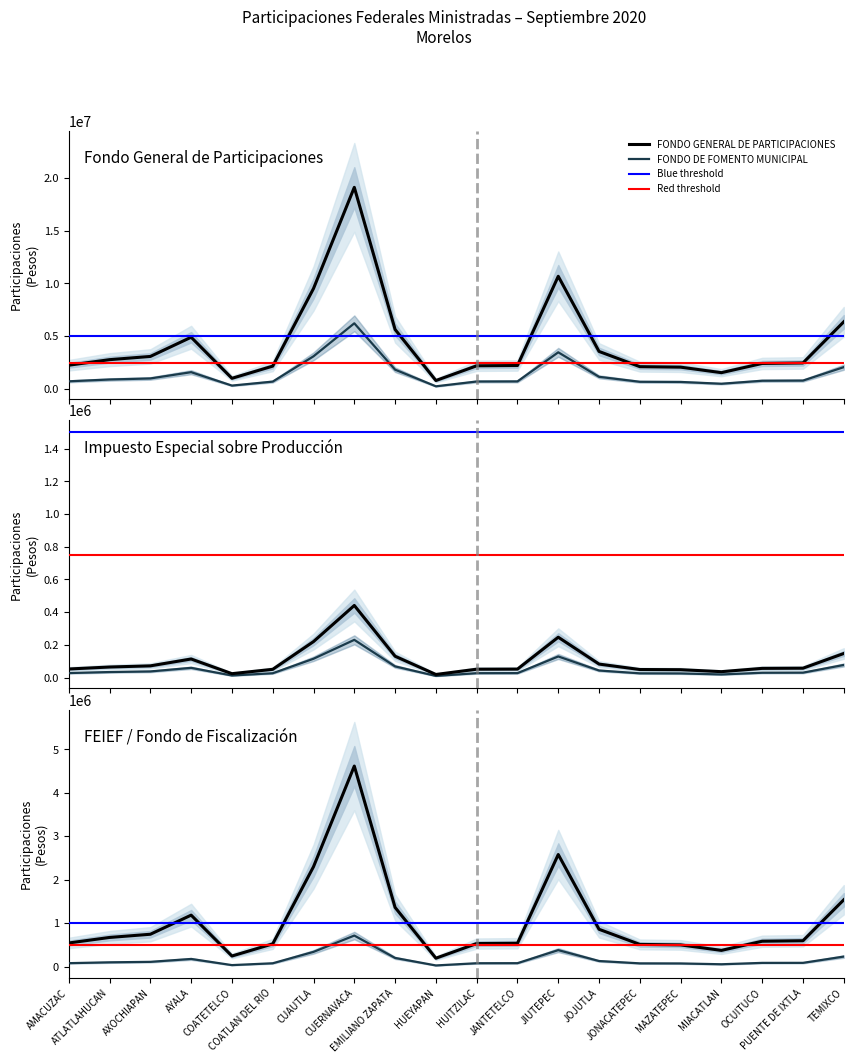

At which label does FONDO DE FOMENTO MUNICIPAL first exceed 806828?

ATLATLAHUCAN